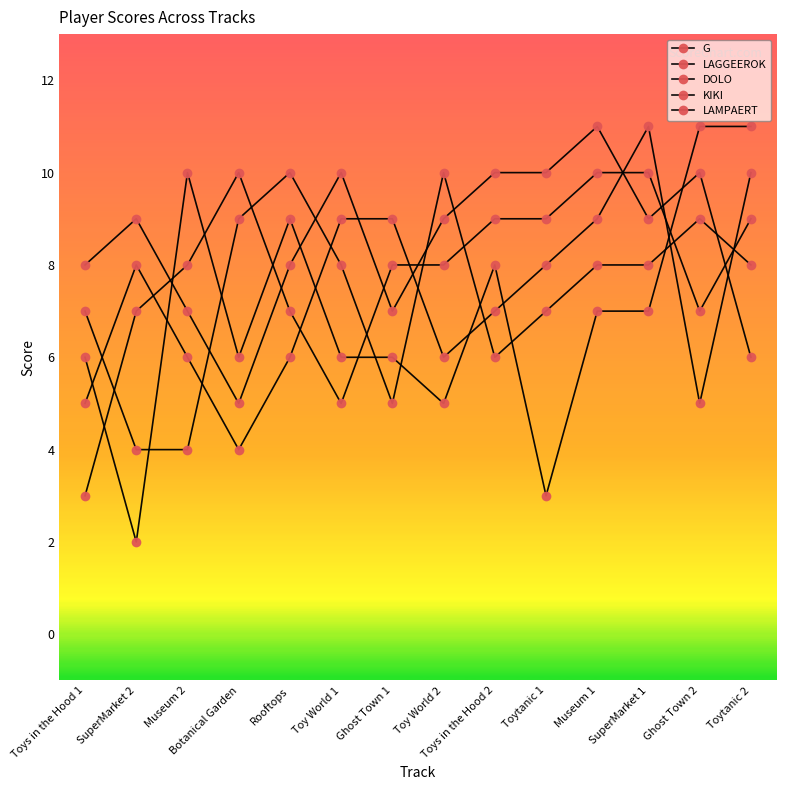

Is the value of DOLO at Toytanic 1 greater than the value of G at Botanical Garden?

Yes